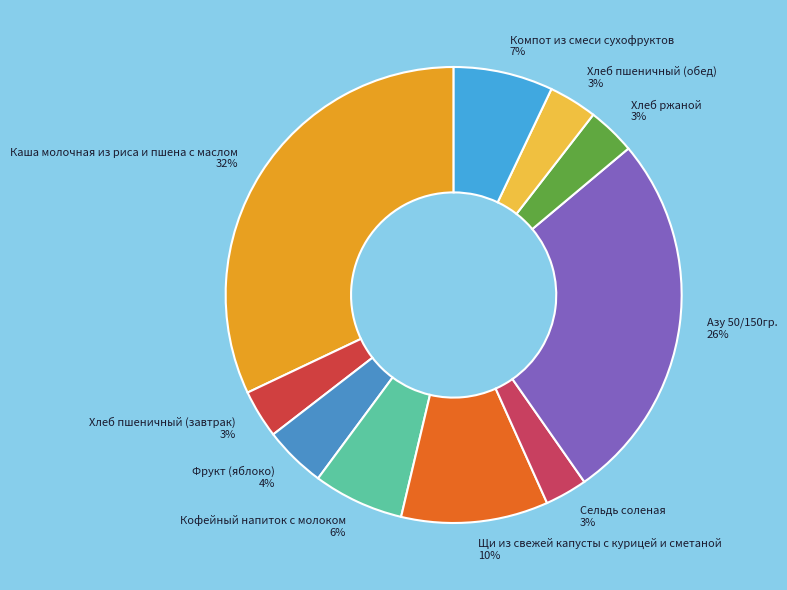

Combined, do Компот из смеси сухофруктов and Каша молочная из риса и пшена с маслом account for over 50%?

No